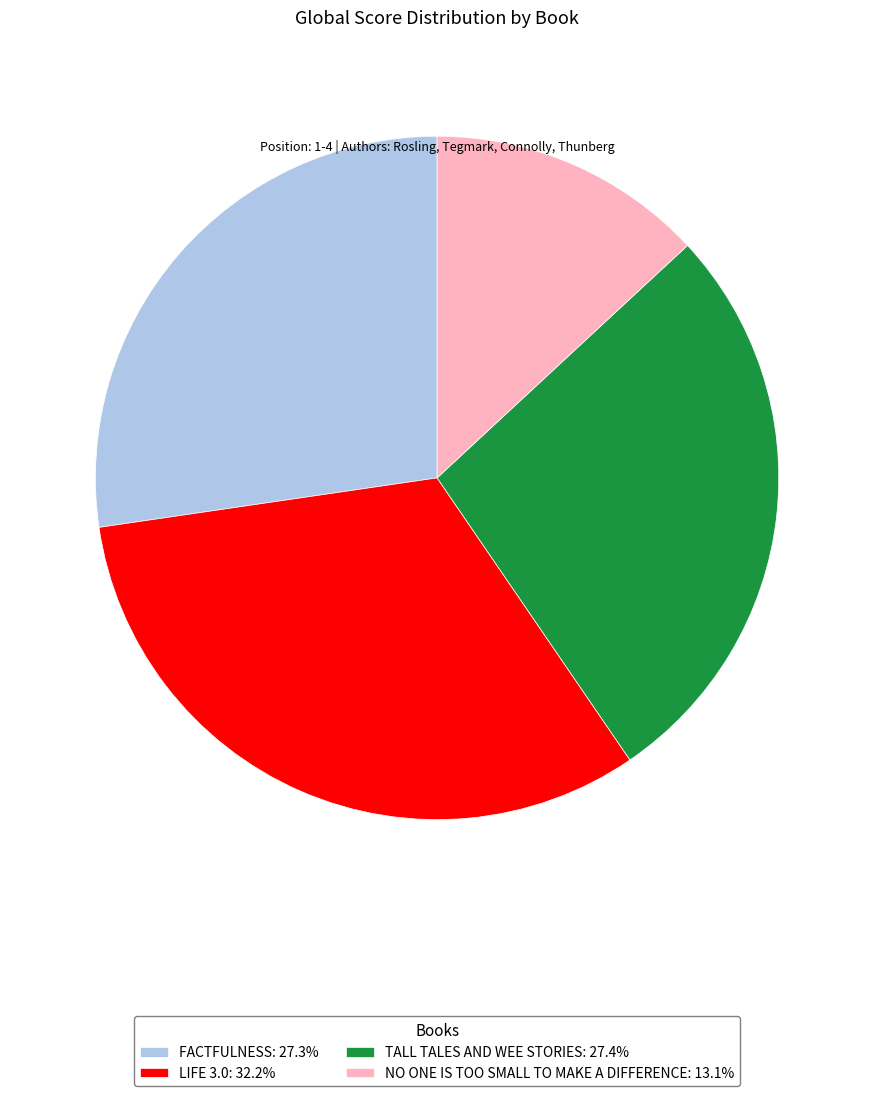

Approximately how many times larger is the value at NO ONE IS TOO SMALL TO MAKE A DIFFERENCE: 13.1% compared to LIFE 3.0: 32.2%?

0.4